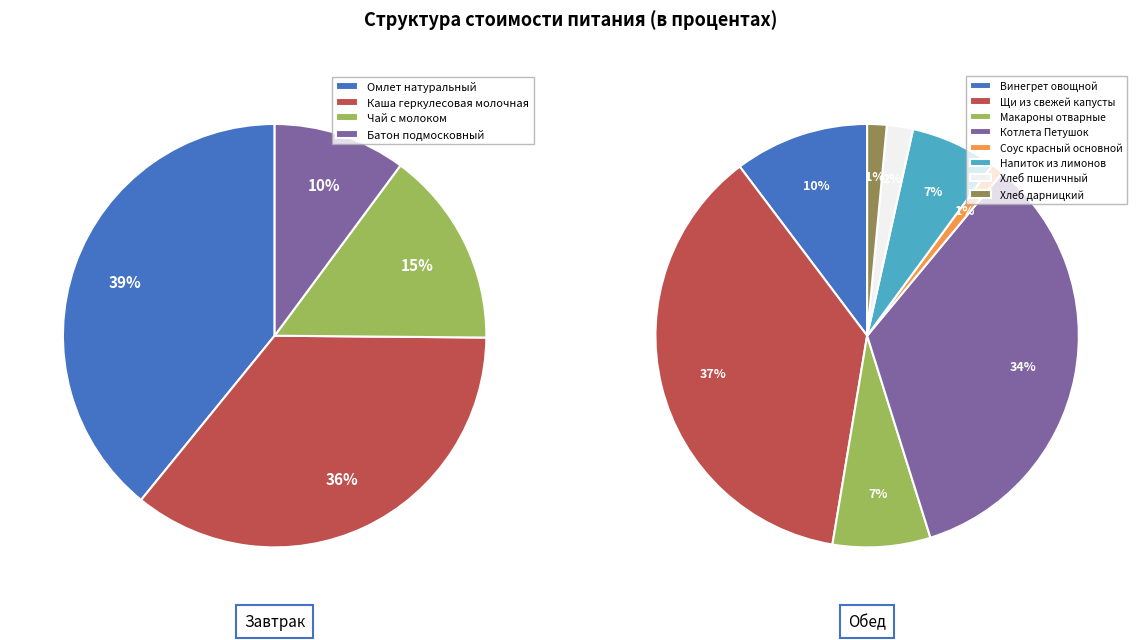

True or false: Каша геркулесовая молочная accounts for 21% of the total.

False